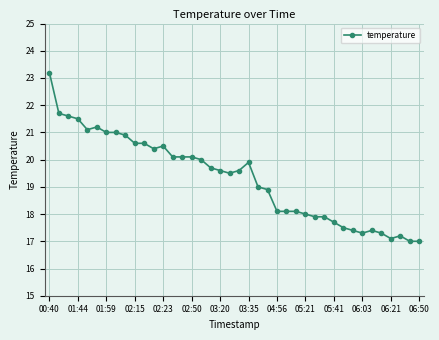

What is the difference between the maximum and minimum values?

6.2